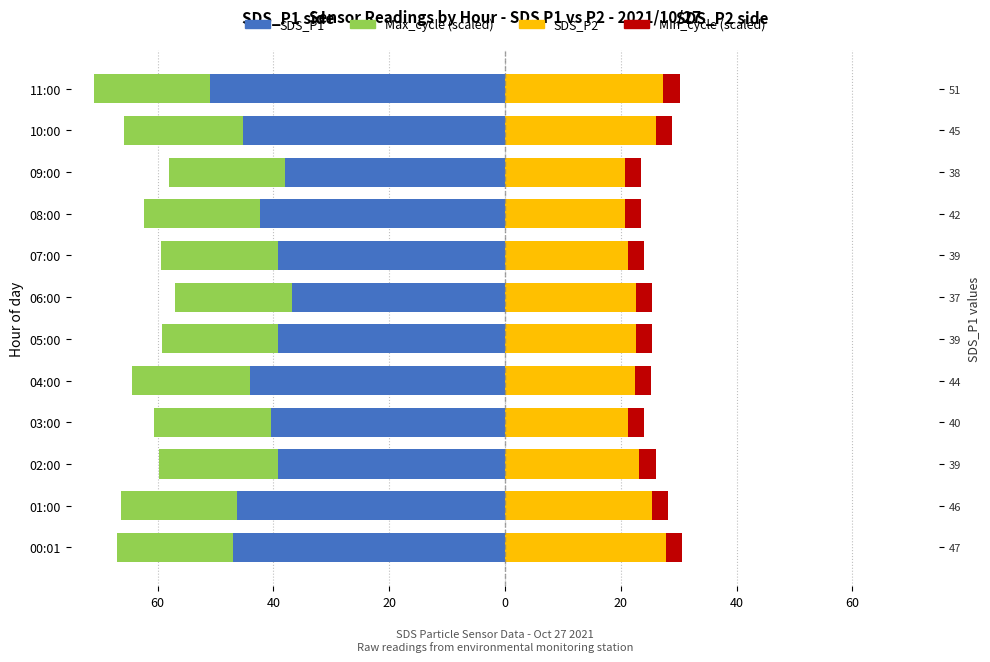

Which has a higher value, 06:00 or 00:01?

06:00